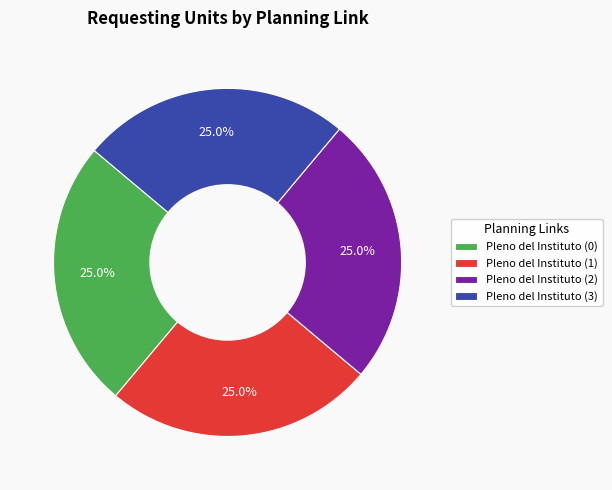

Does any single category account for the majority?

No